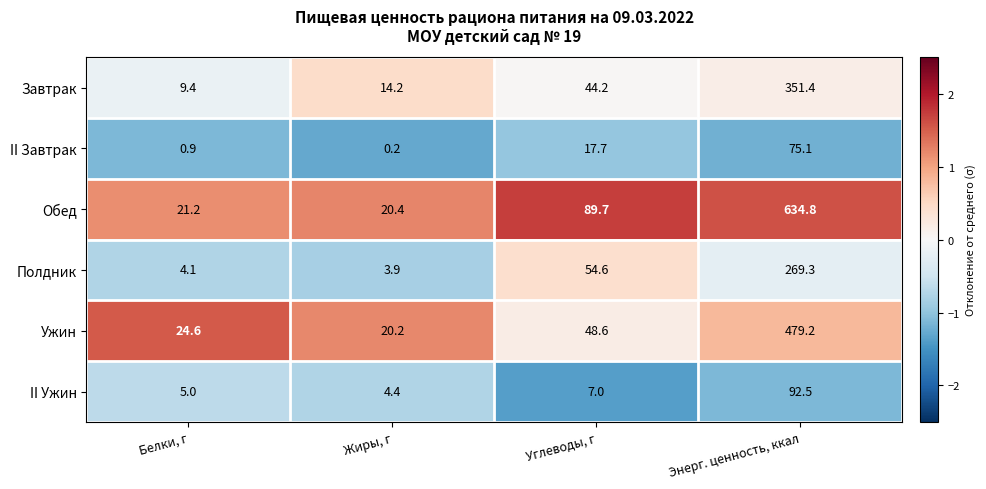

List the labels in order of II Завтрак value, largest first.

Энерг. ценность, ккал, Углеводы, г, Белки, г, Жиры, г